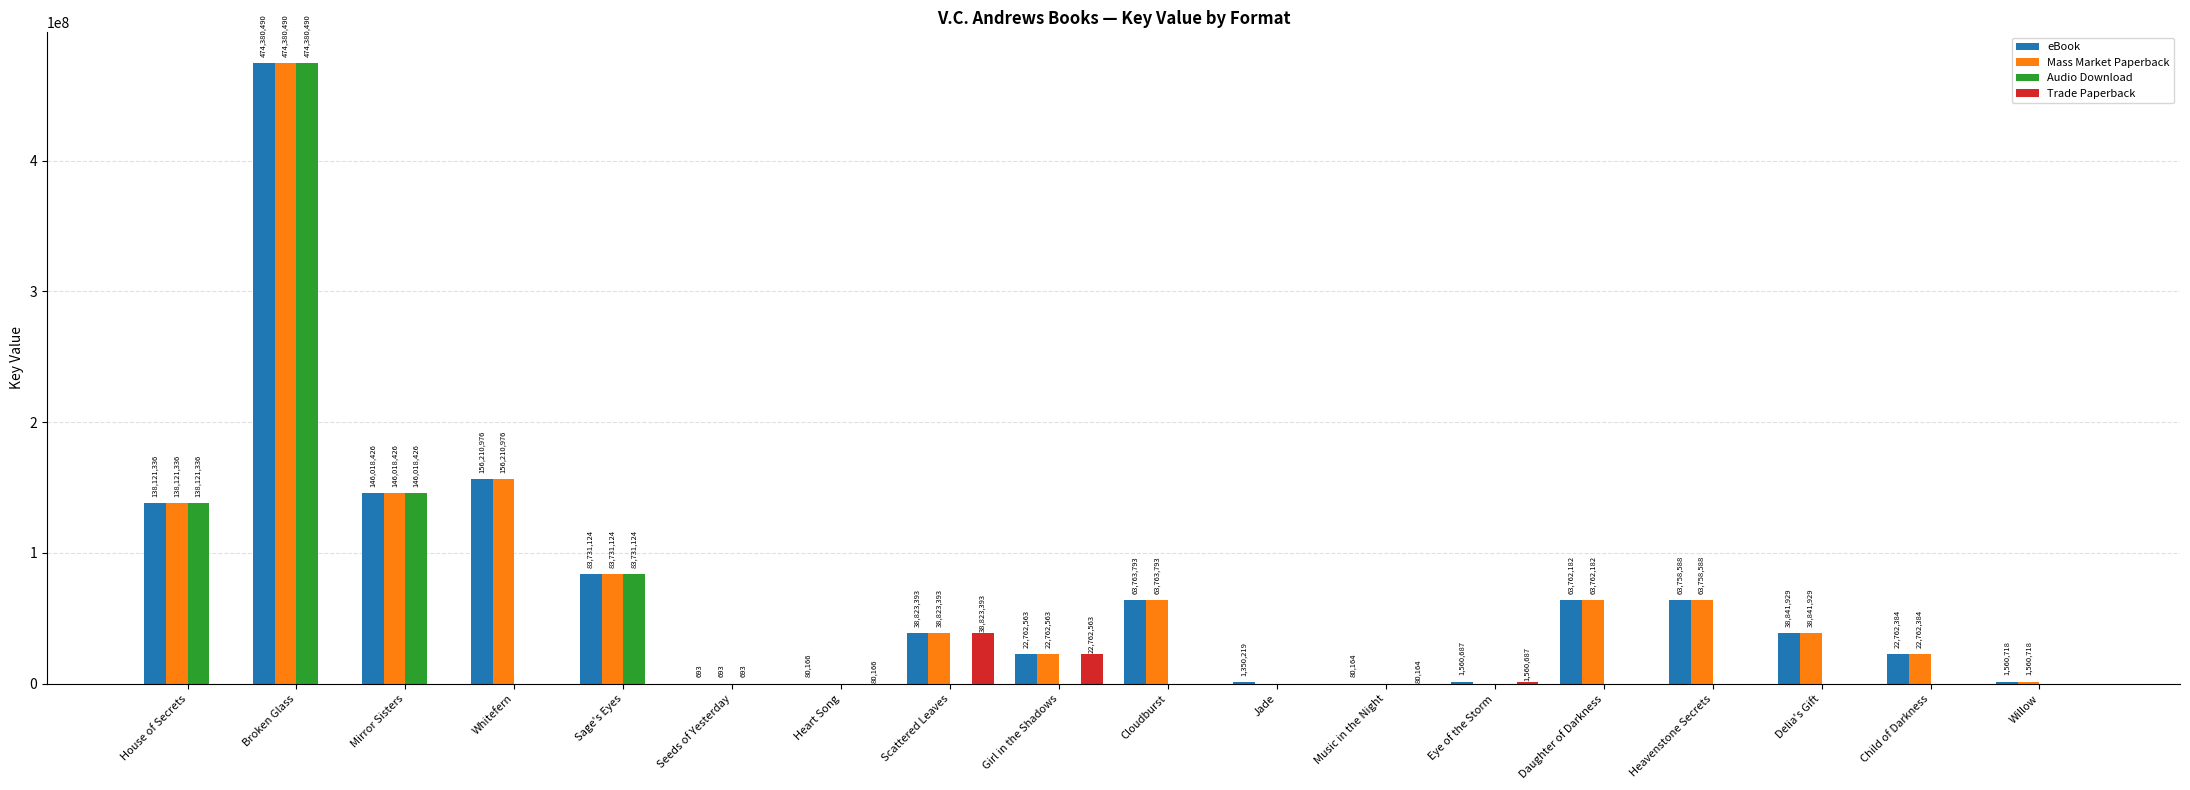

Which series changed the most between House of Secrets and Willow?

Audio Download